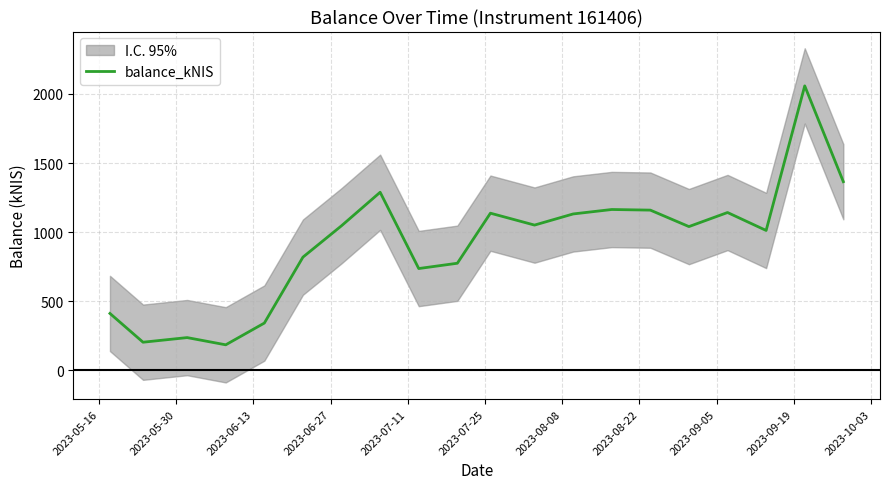

How many data points does each series have?

20